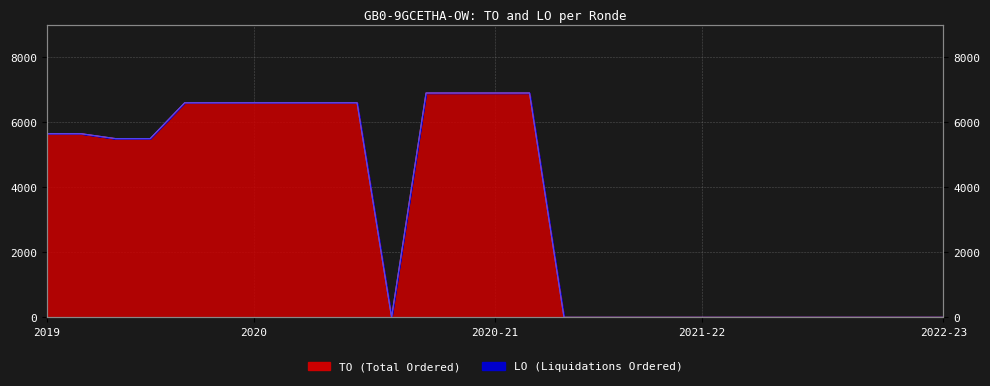

True or false: LO line and TO line intersect in this chart.

False